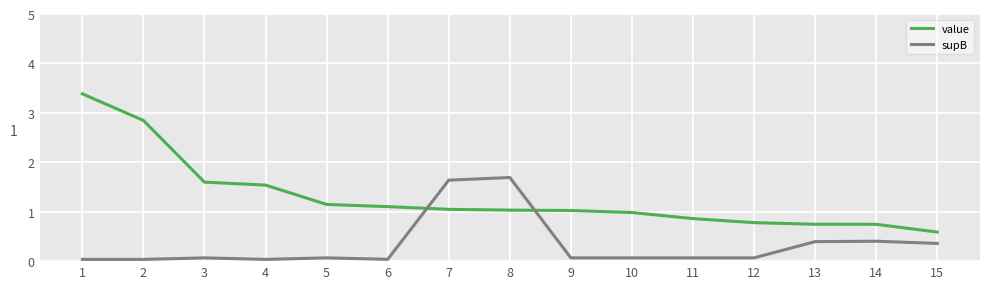

What is the maximum value shown in the chart?

3.4